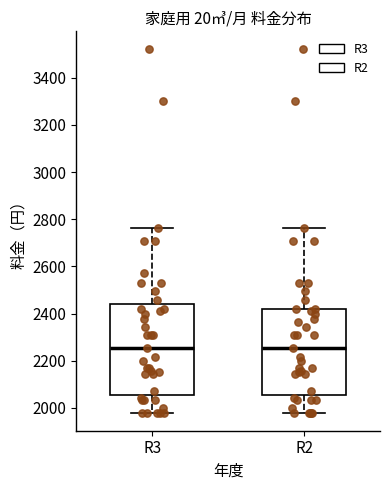

Reading left to right, read every box against the y-axis: the position of its median line, the range the box covers, and the ends of its whiskers. The values are not printed on the chart, so give them approximately, as read against the axis.

R3: median 2260, box 2060 to 2440, whiskers 1980 to 2760
R2: median 2260, box 2060 to 2420, whiskers 1980 to 2760